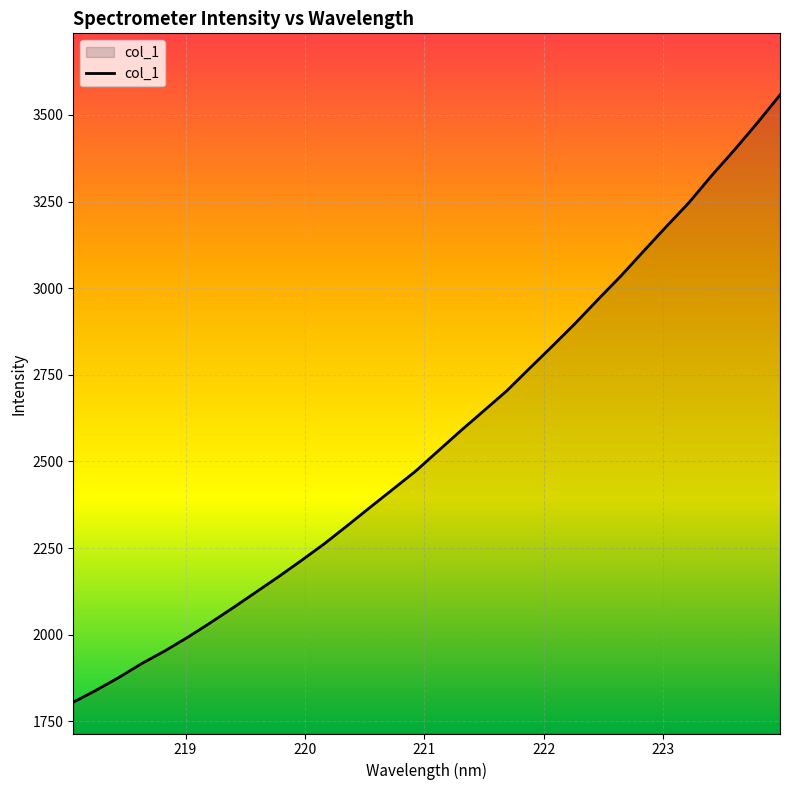

What is the maximum value shown in the chart?

3557.6